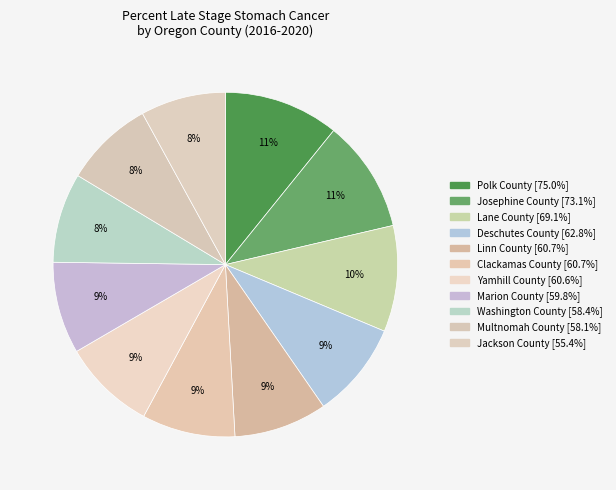

Count the number of slices in the pie.

11